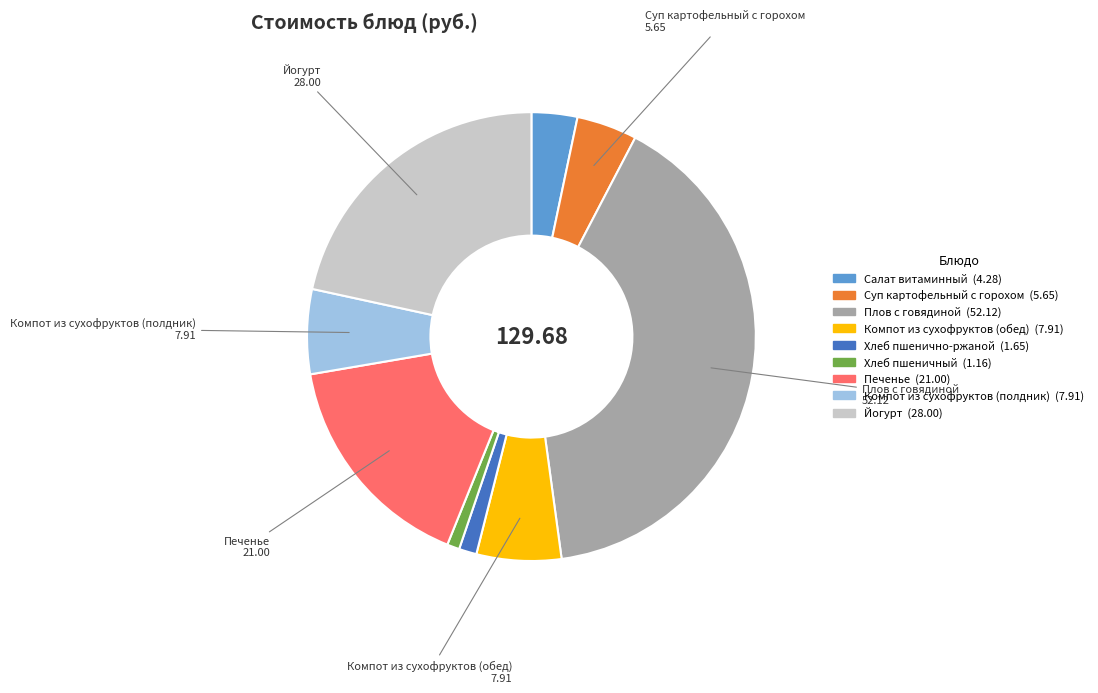

How many slices are in this pie chart?

9